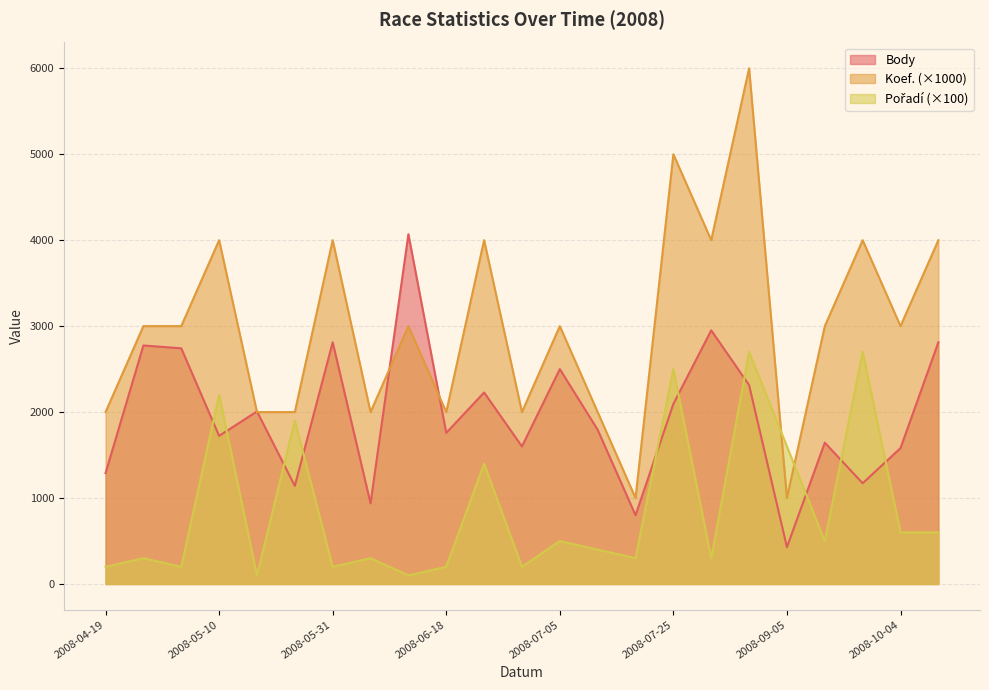

What is the value of the Pořadí point at the 1st from the left?

200